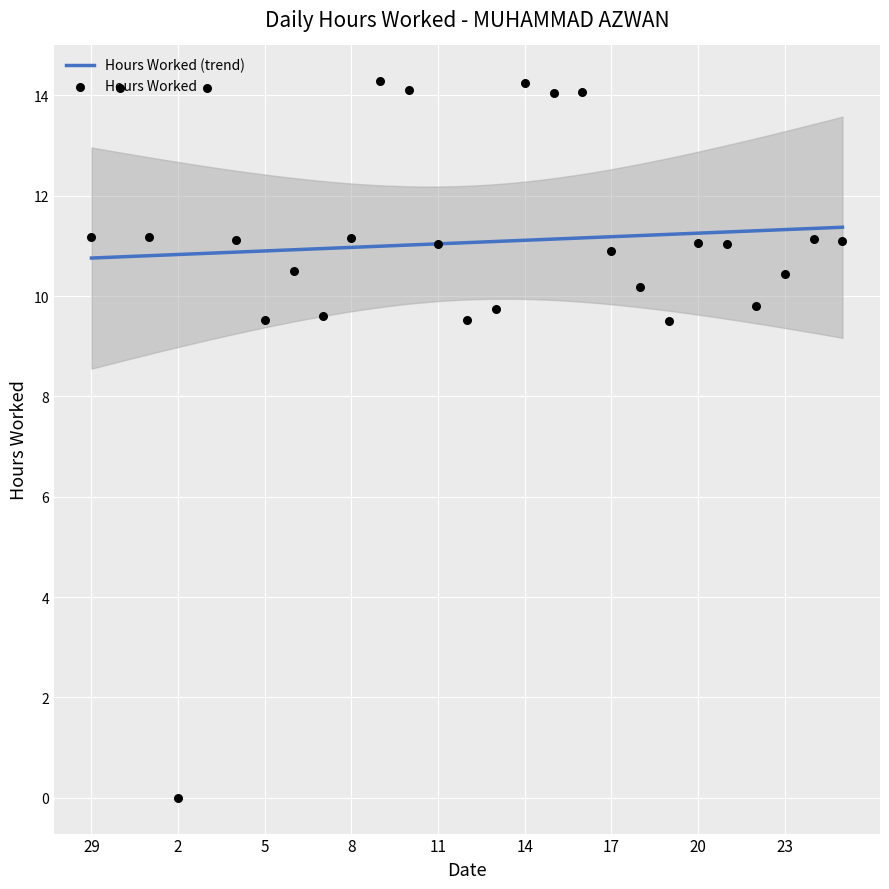

Which has a higher value, 7 or 22?

22